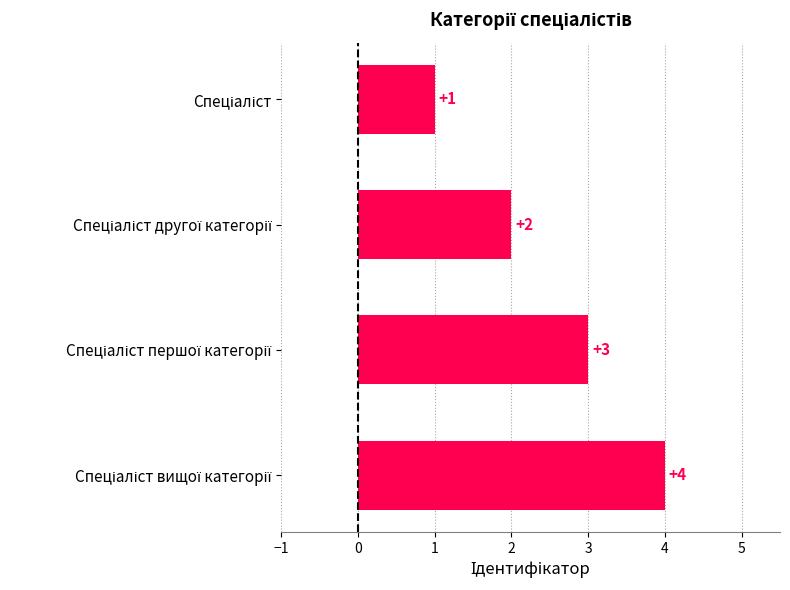

What is the sum of all values?

10